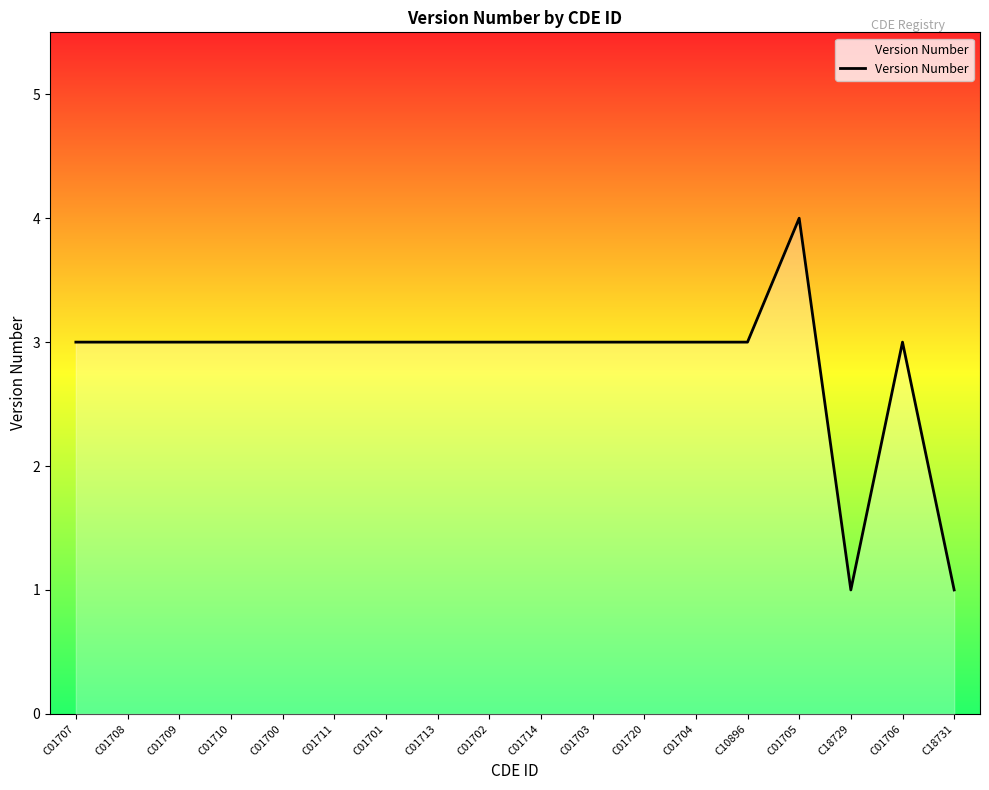

What is the greatest value displayed?

4